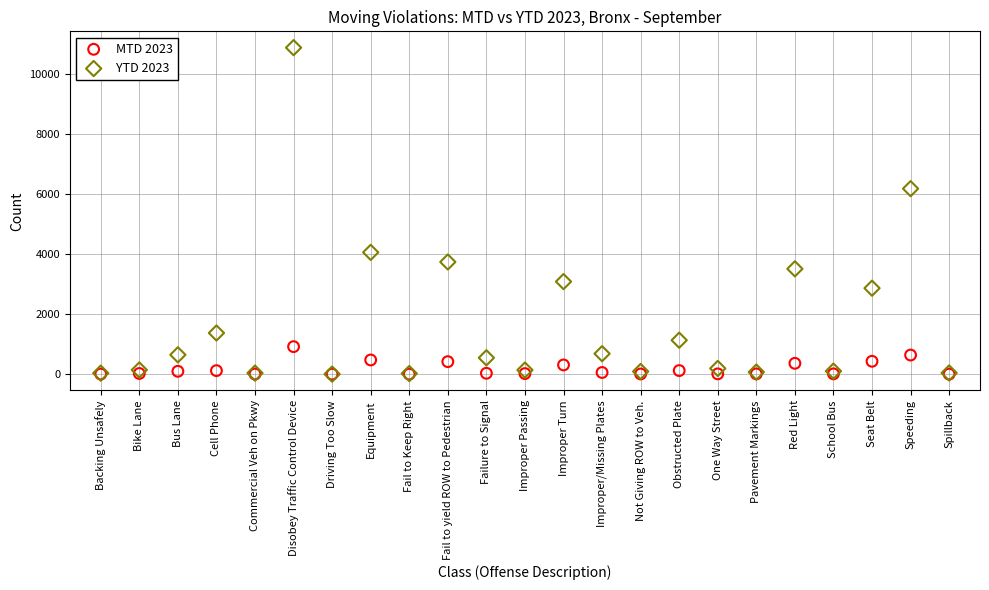

In the YTD 2023 series, what Y value is closest to 5444?

6185